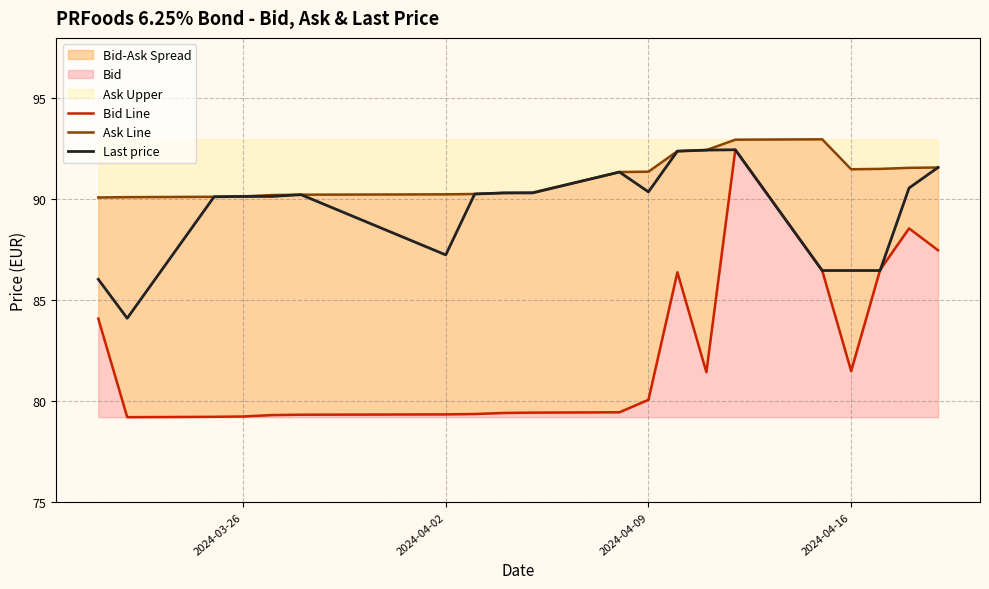

What is the minimum value for Last price?

84.1